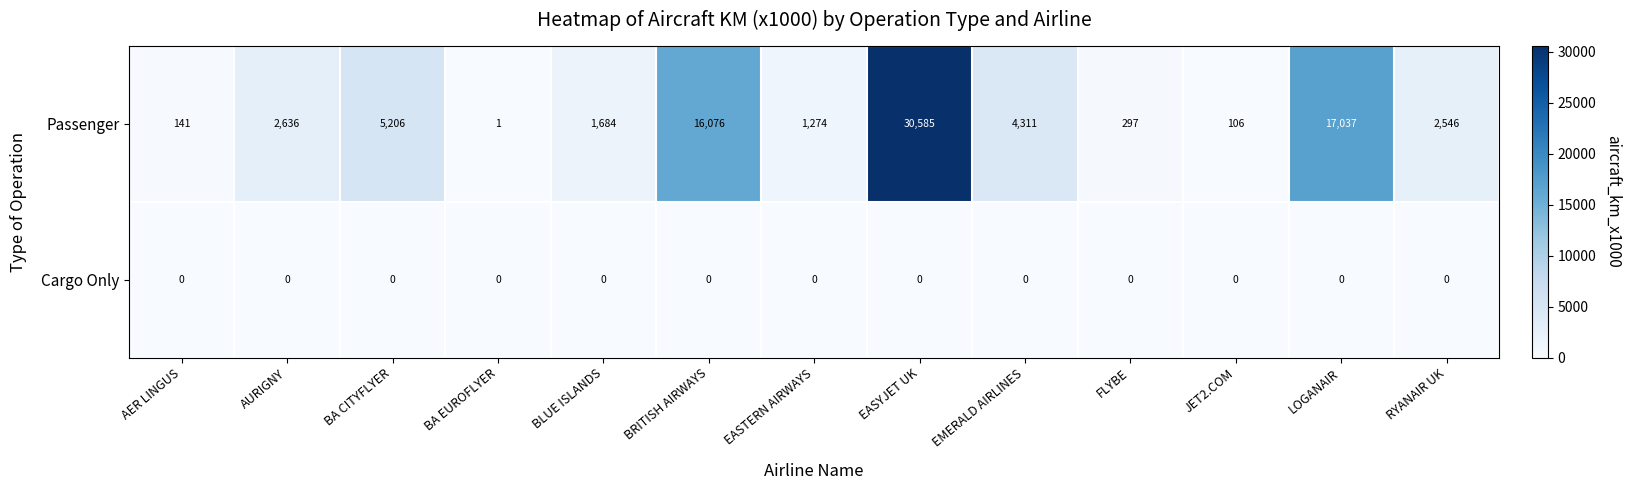

Rank the series by their average value, from lowest to highest.

Cargo Only, Passenger